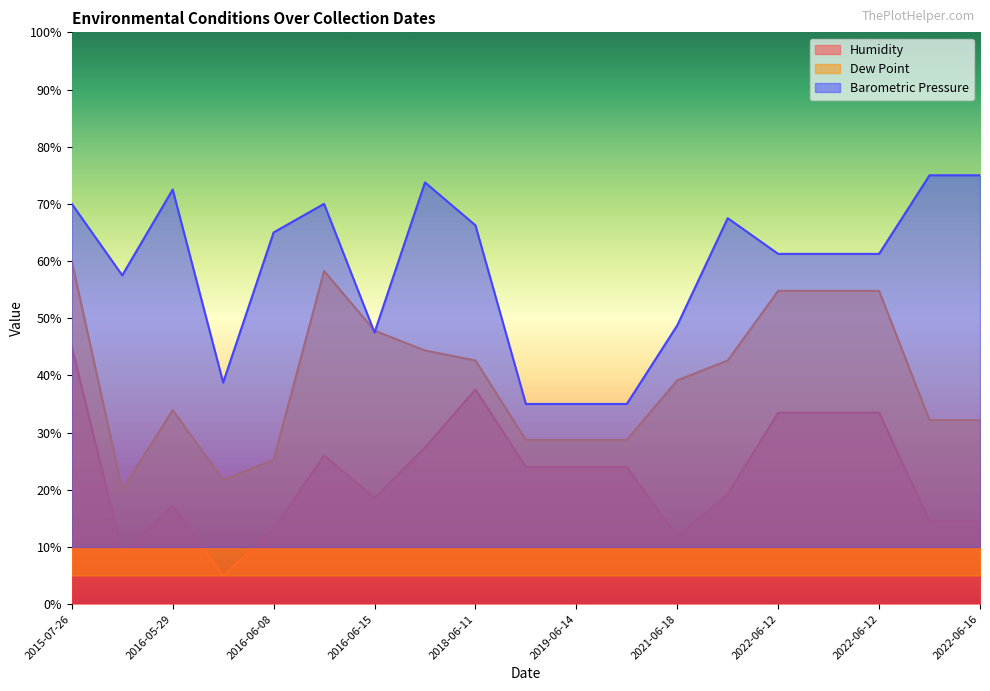

What is the minimum value for Dew Point?

20.0